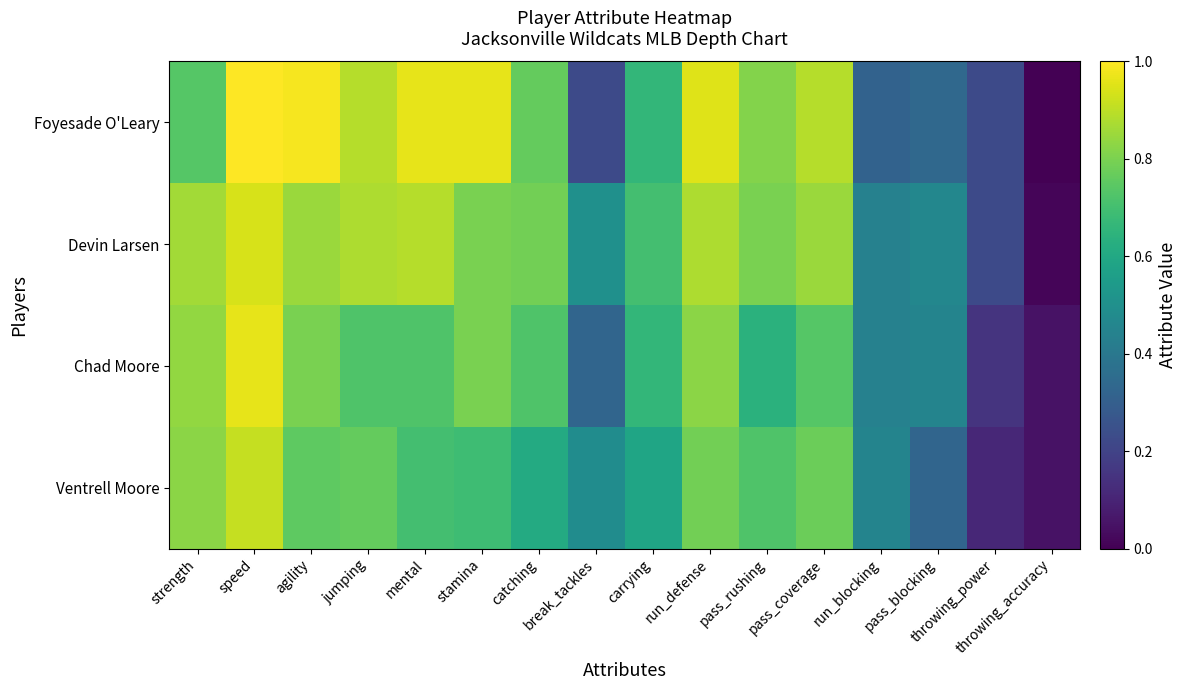

Count the number of data series in this chart.

4